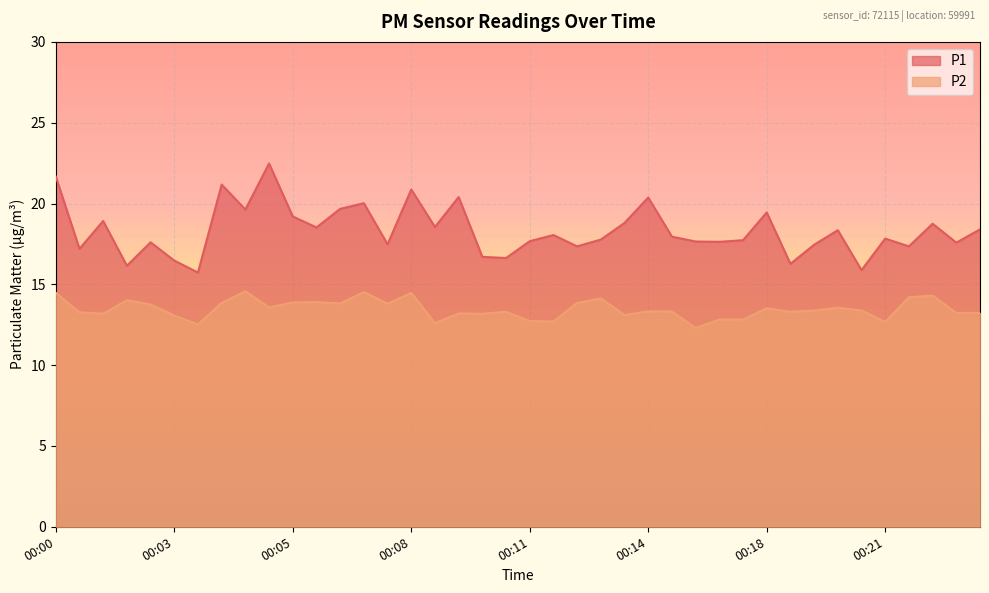

How many lines are shown in the chart?

2